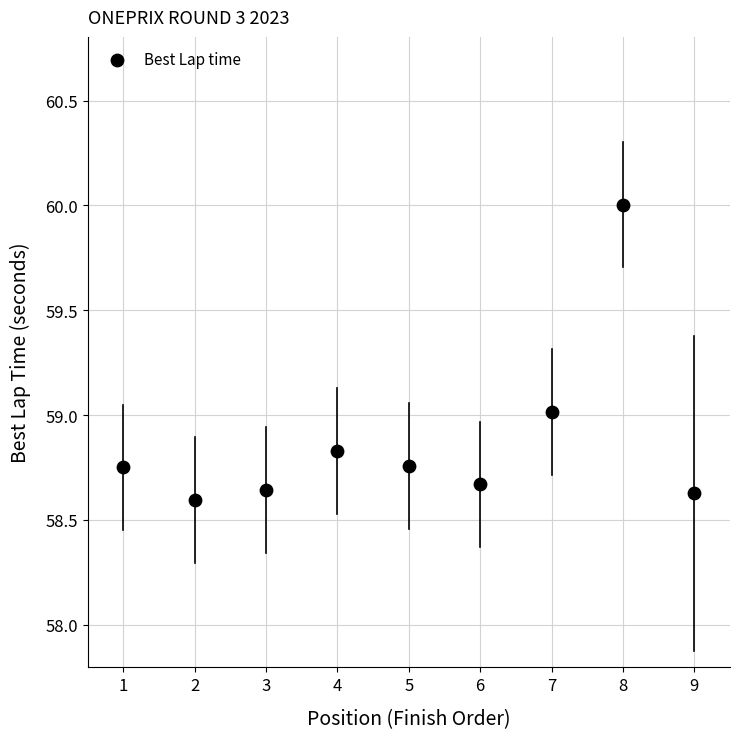

What is the range of X values (max minus min)?

8.0